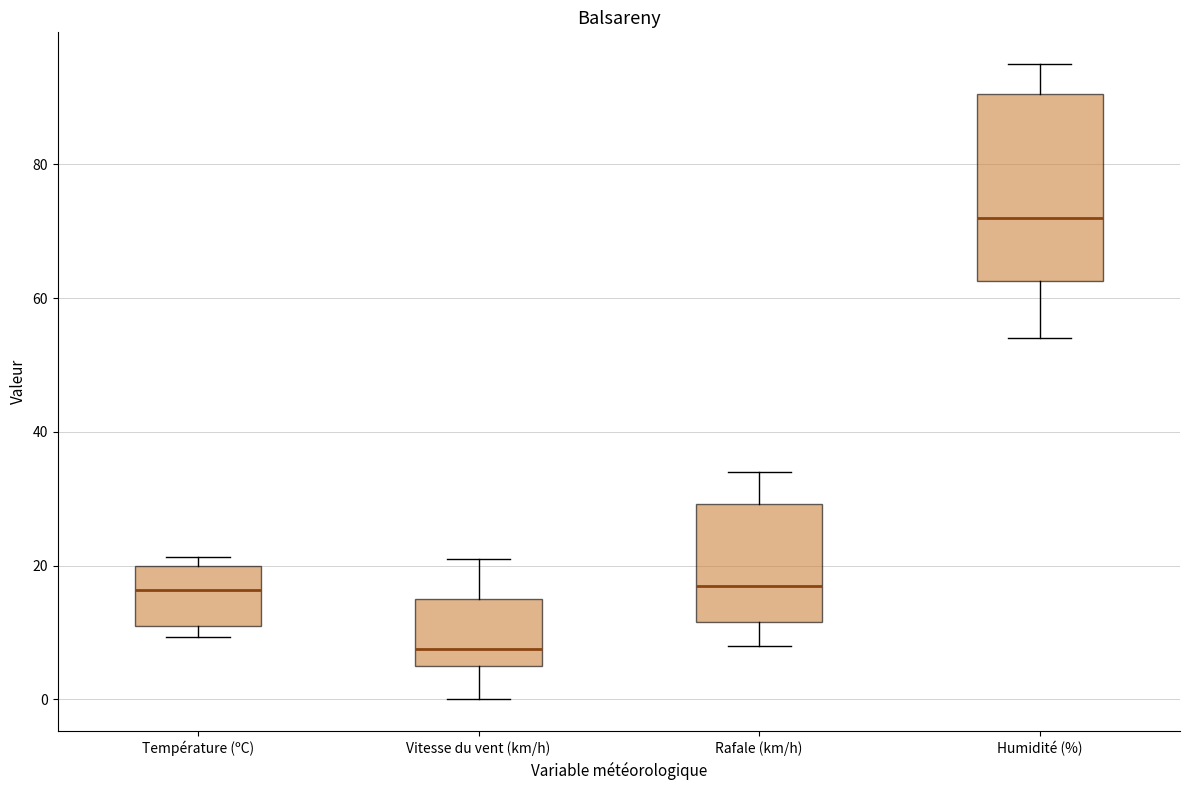

Which box's median line is the highest?

Humidité (%)